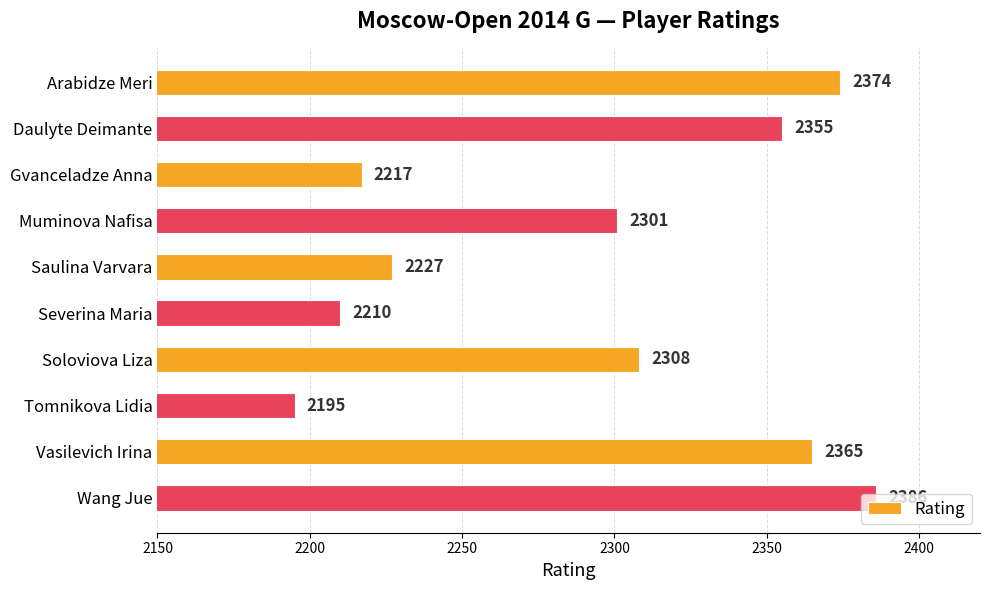

What is the value of the 7th bar from the top?

2308